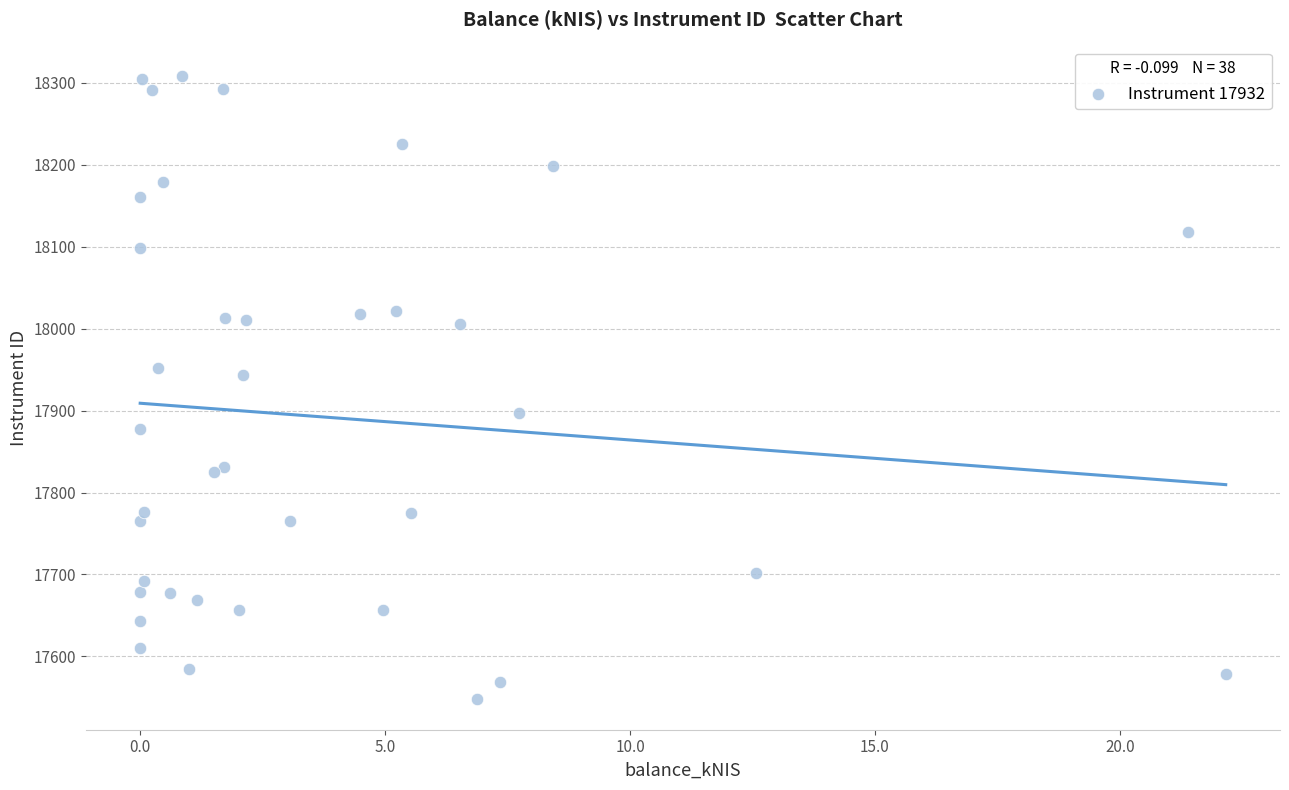

What Y value in the scatter plot is closest to 17928?

17943.4